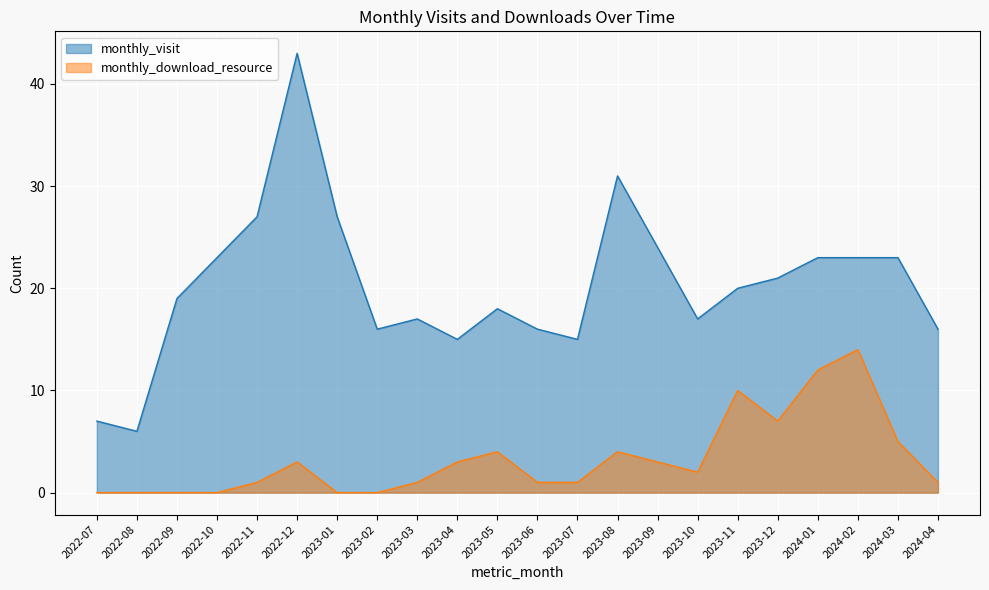

What is the sum of the monthly_download_resource values at 2024-01 and 2022-07?

12